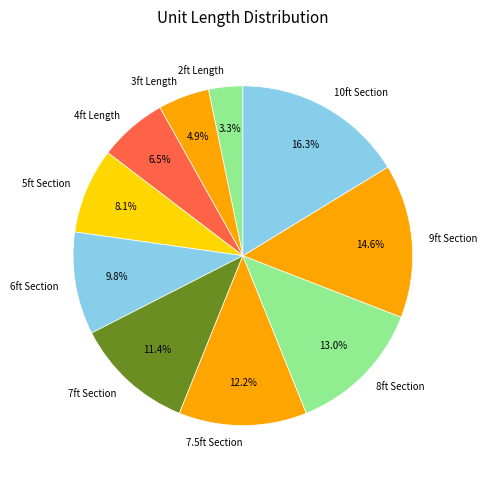

What percentage do 9ft Section and 2ft Length together represent?

17.9%